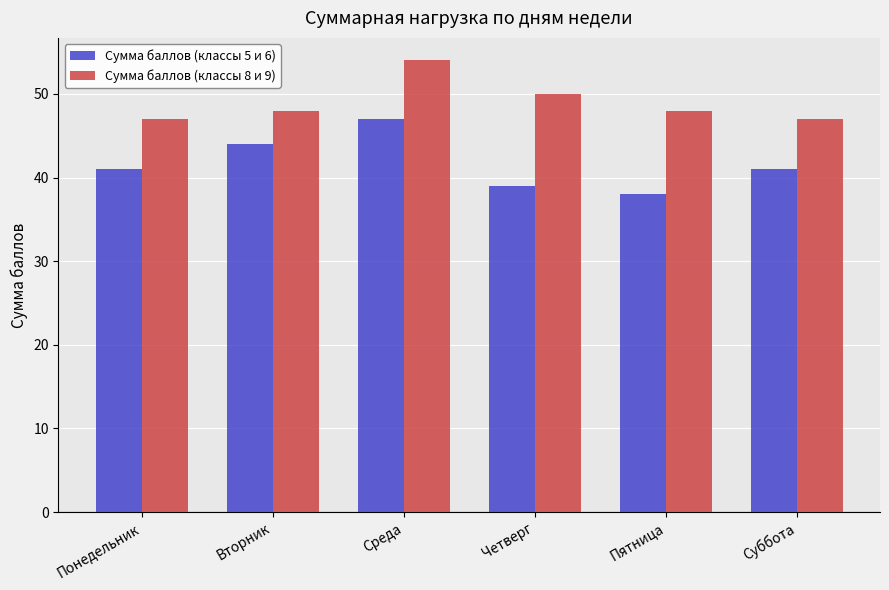

What is the label of the 2nd bar from the right?

Пятница